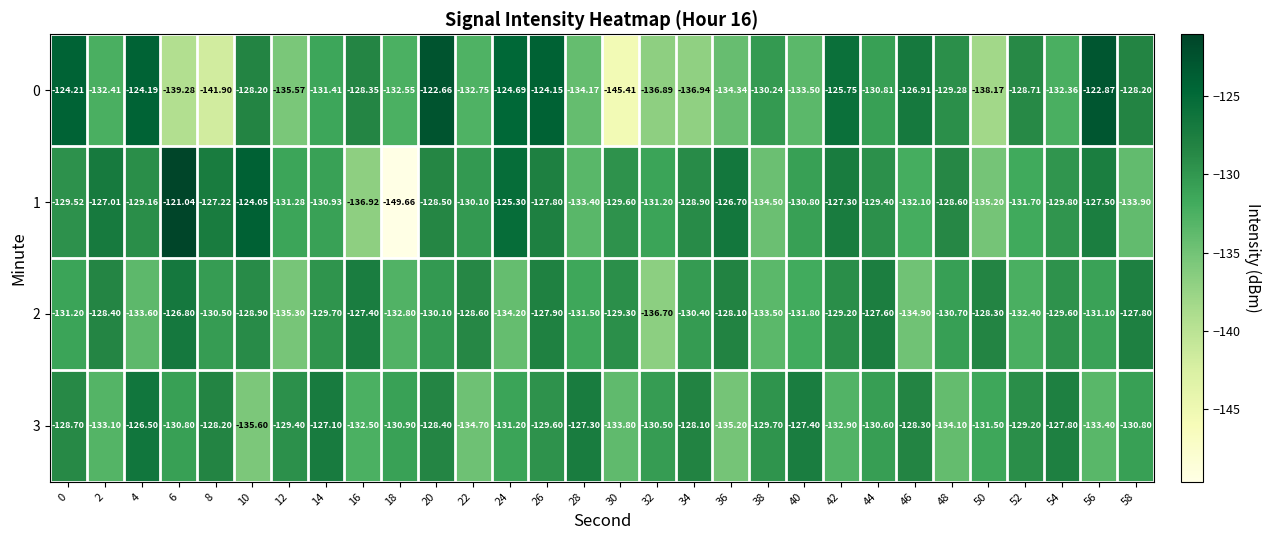

List the series in order of their peak value, highest first.

1, 0, 3, 2